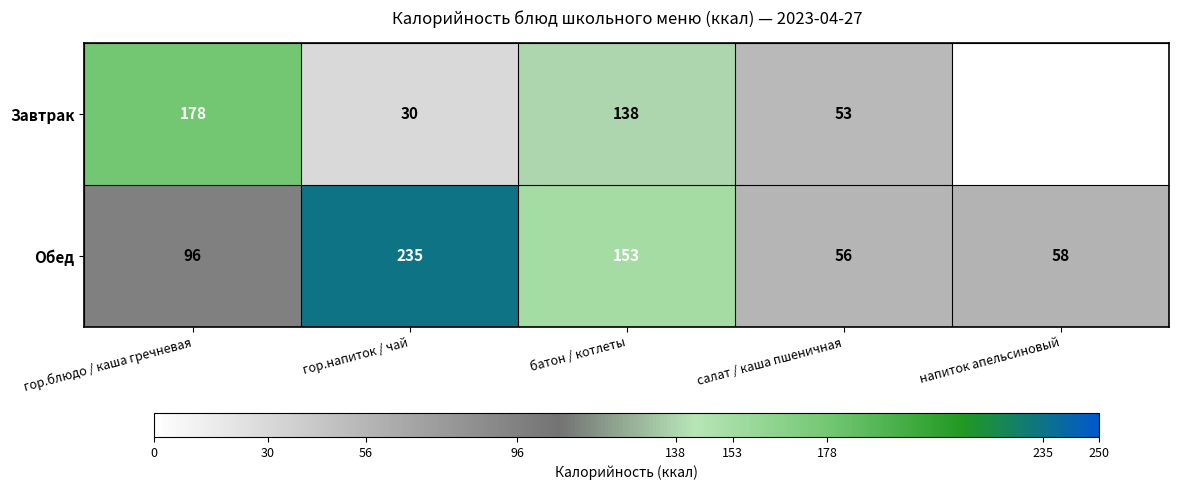

How many values in the Обед series are below 96?

2